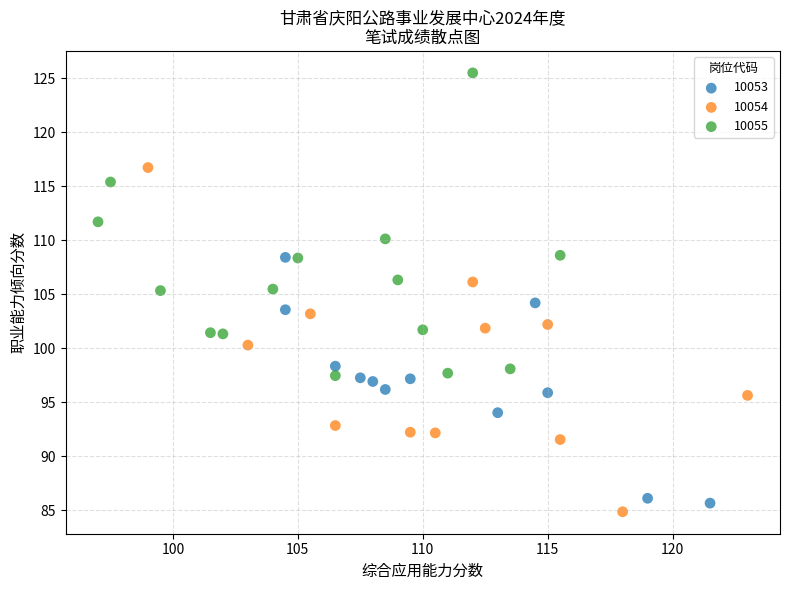

Which series has the widest spread of Y values?

10054